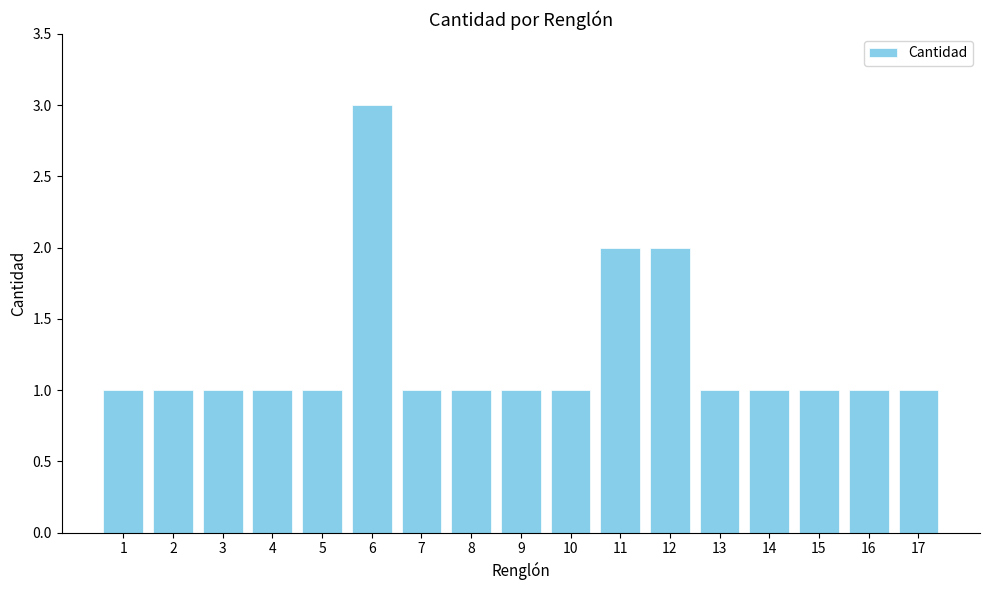

Reading left to right, transcribe all the data shown in this chart.

1=1	2=1	3=1	4=1	5=1	6=3	7=1	8=1	9=1	10=1	11=2	12=2	13=1	14=1	15=1	16=1	17=1